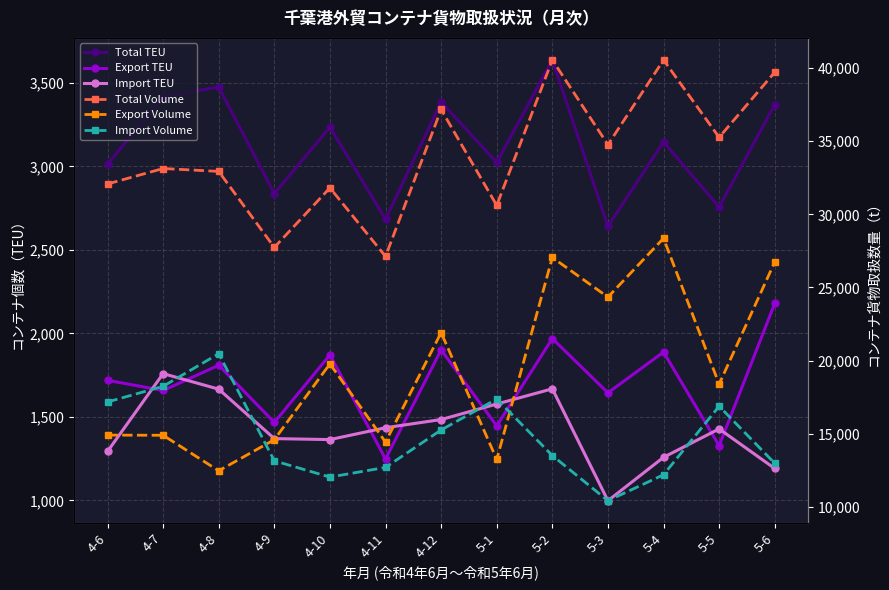

What is the spread (max minus min) of values at 4-8?

31271